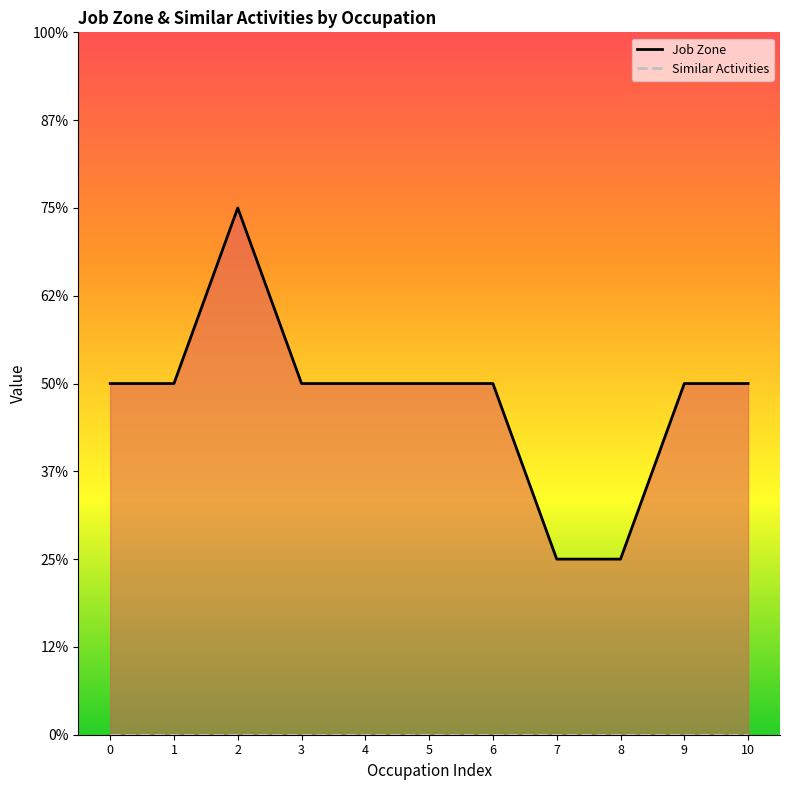

Reading left to right, what are all the values shown in this chart?

Job Zone: 0=2	1=2	2=3	3=2	4=2	5=2	6=2	7=1	8=1	9=2	10=2
Similar Activities: 0=0	1=0	2=0	3=0	4=0	5=0	6=0	7=0	8=0	9=0	10=0